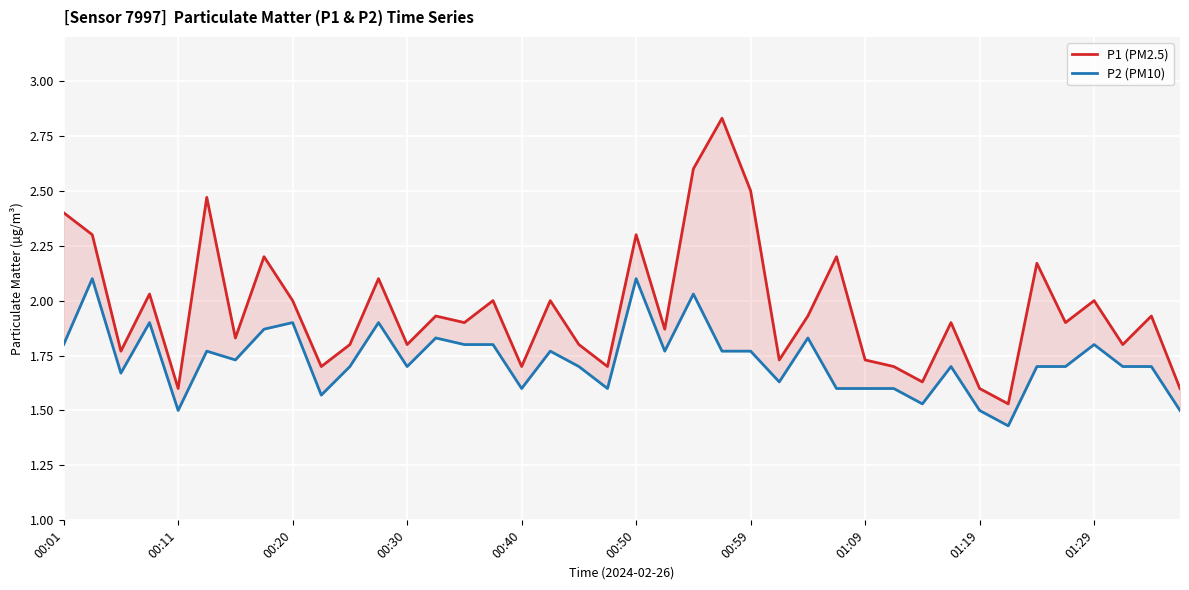

What is the average value of the P1 (PM2.5) series?

2.0